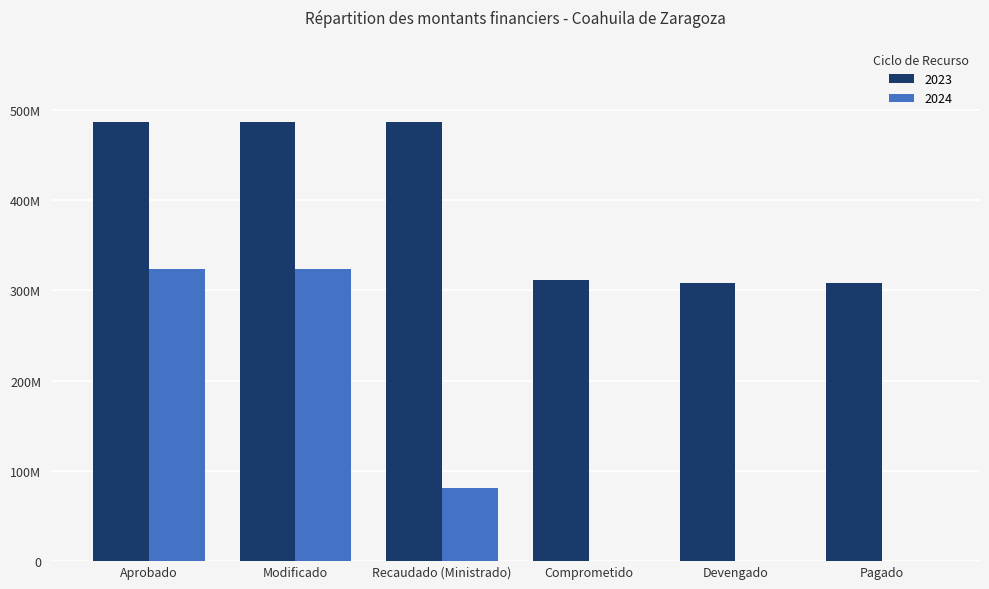

Does the chart contain stacked bars?

No